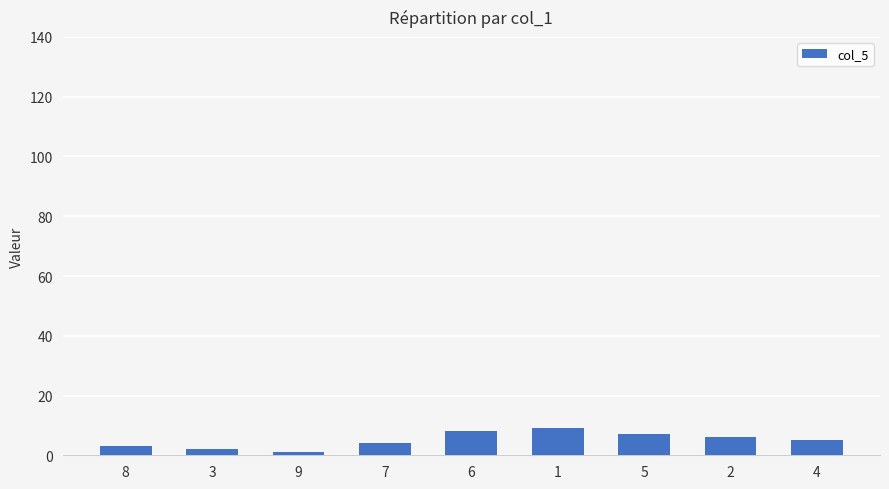

Are the bars grouped side by side (vs. stacked)?

No